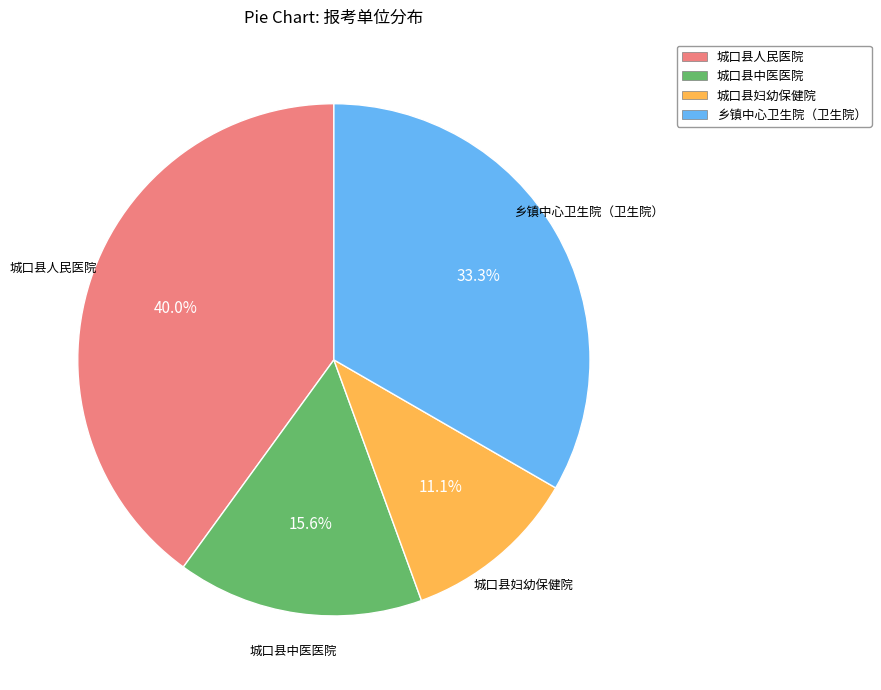

To the nearest percent, what percentage of the pie is 城口县妇幼保健院?

11%